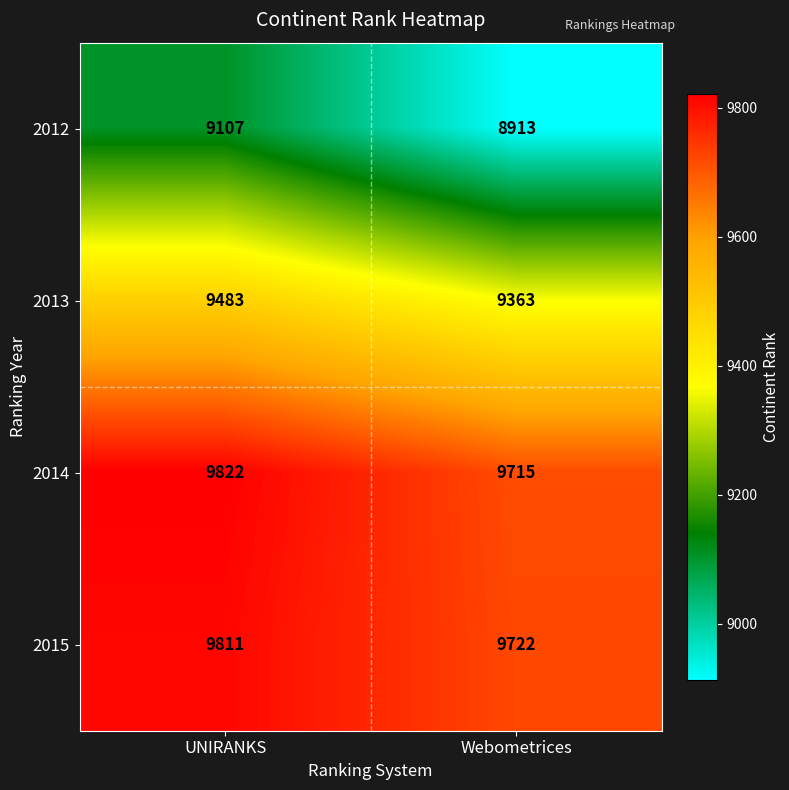

Between UNIRANKS and Webometrices, which series saw the biggest shift?

2012